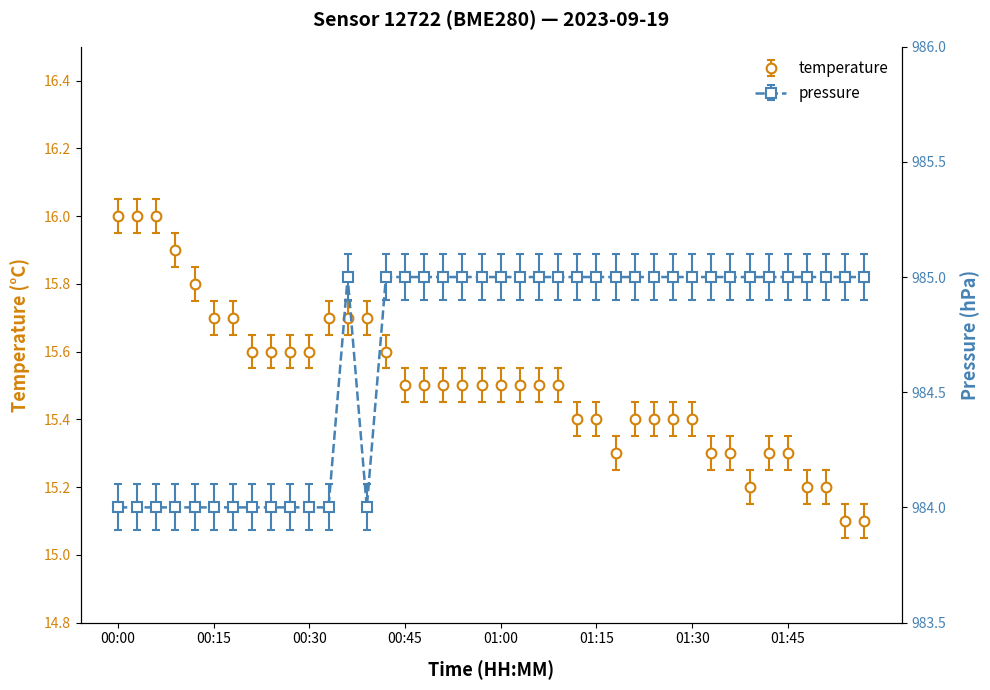

Read the temperature value at 00:39.

15.7